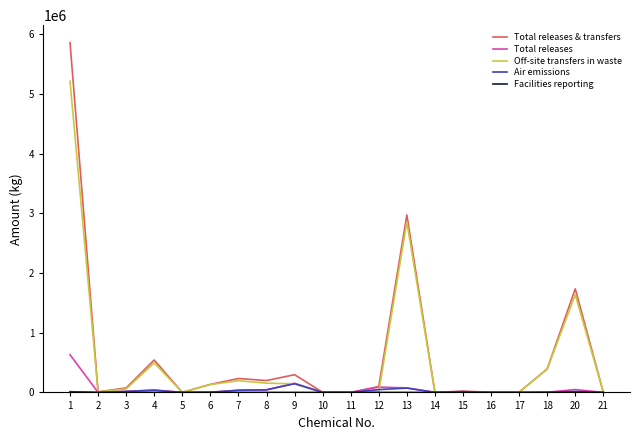

What is the highest value of the Off-site transfers in waste series?

5213096